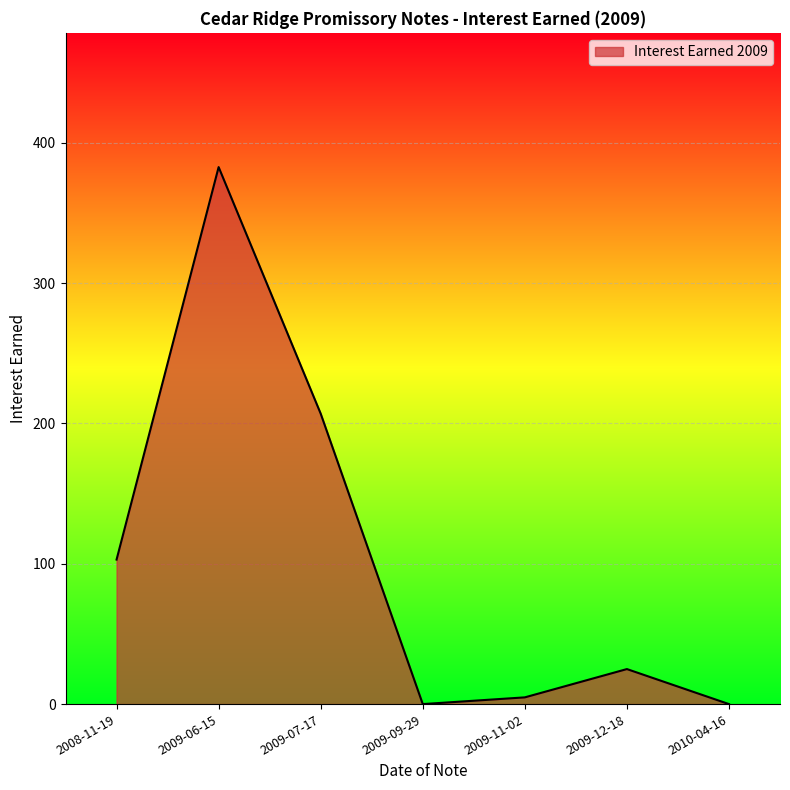

True or false: the data shows 25.0 at 2009-12-18.

True